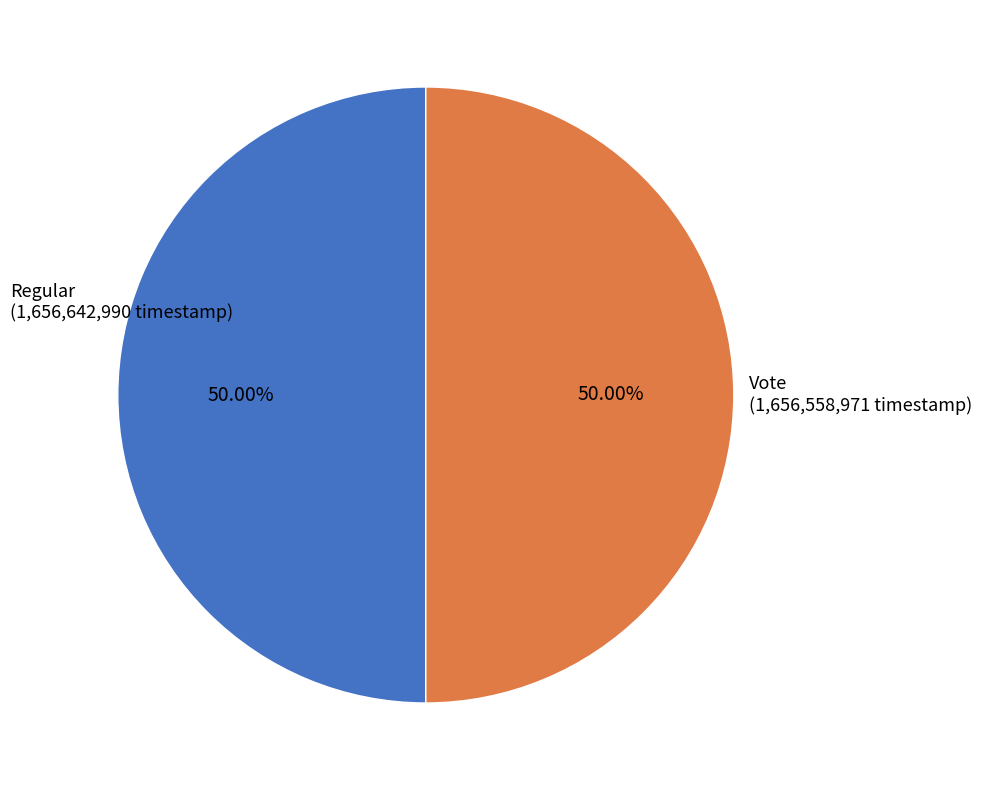

To the nearest percent, what is the combined percentage of Vote and Regular?

100%